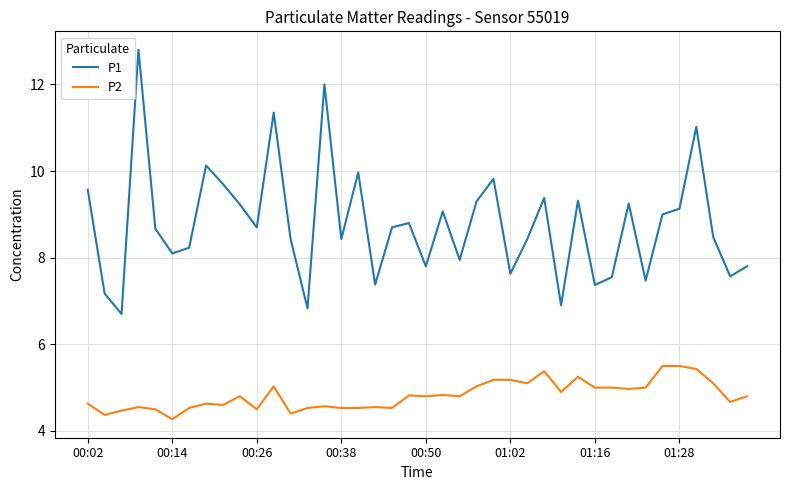

What is the maximum value for P1?

12.8